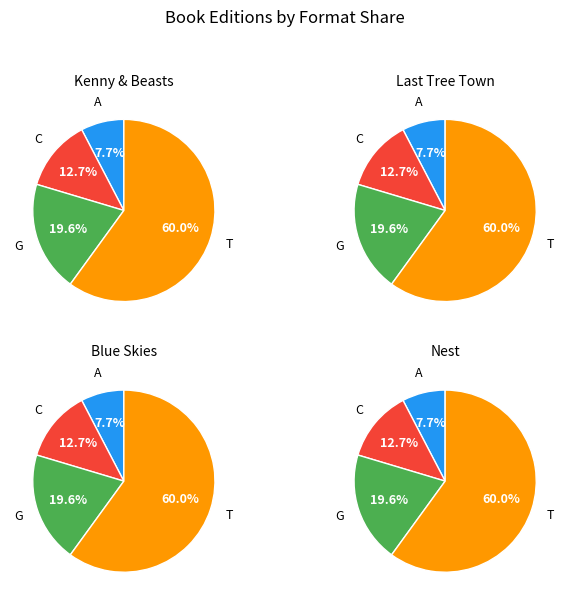

True or false: Kenny & the Book of Beasts accounts for 8% of the total.

True